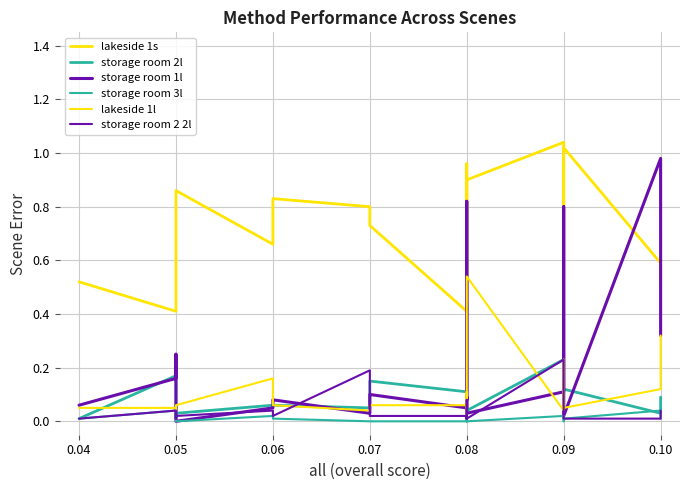

Is it true that lakeside 1s equals 0.5 at 0.10?

True